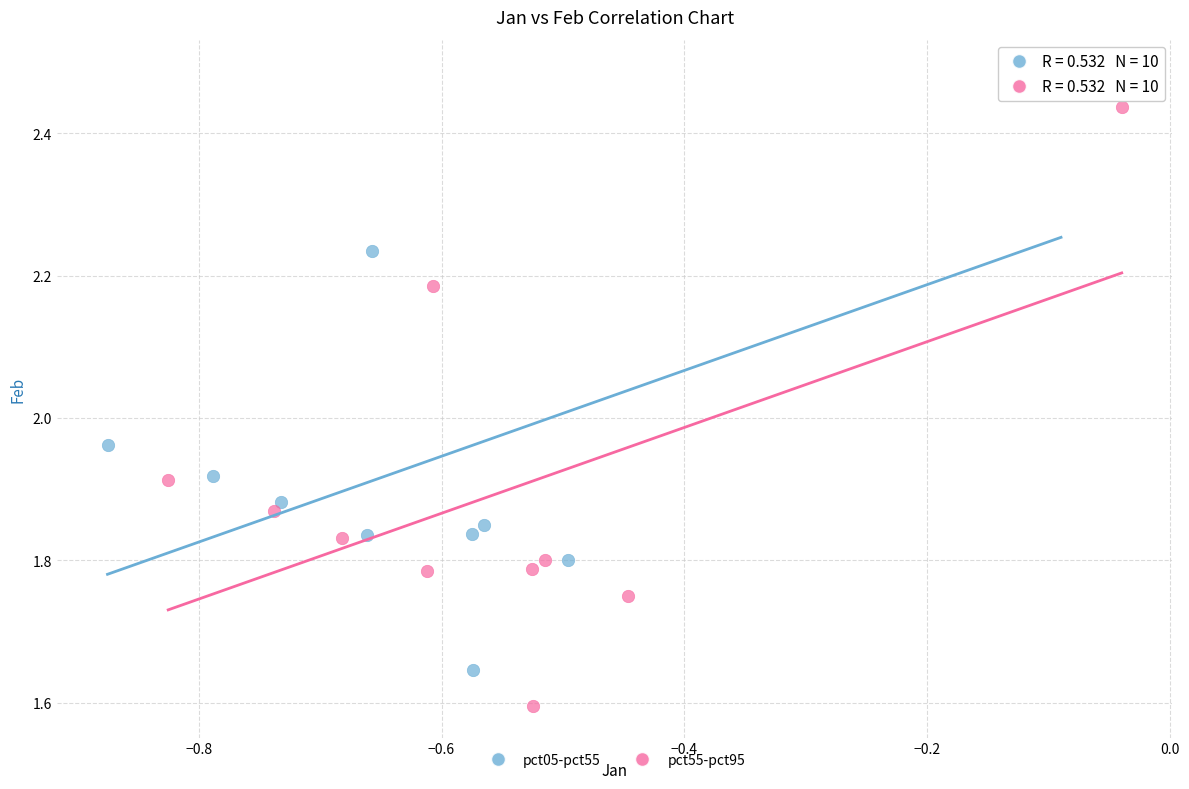

Which series reaches the minimum Y coordinate?

pct55-pct95